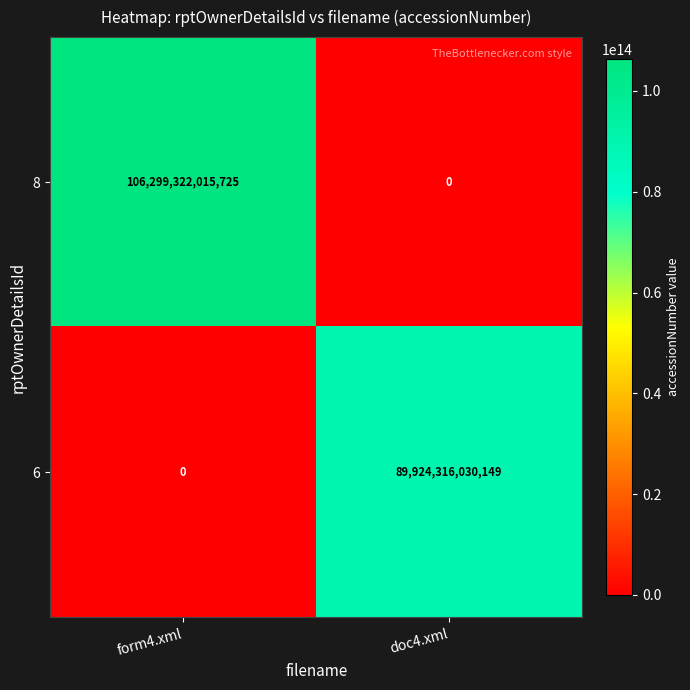

What is the difference between the 8 values at doc4.xml and form4.xml?

106299322015725